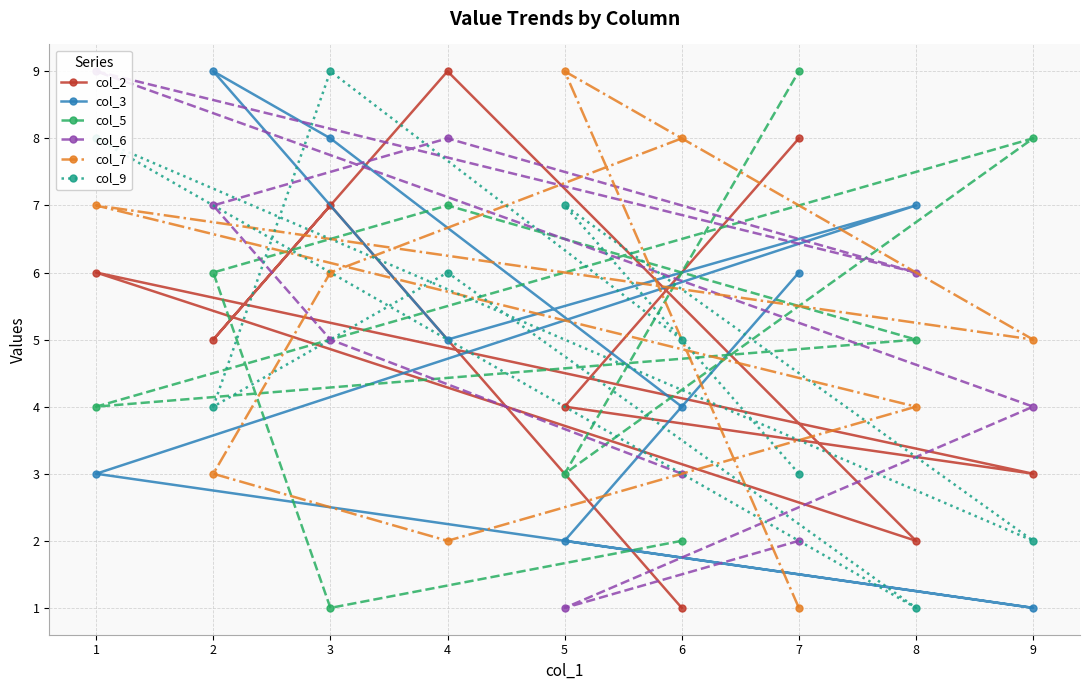

How many values in the col_3 series exceed 5?

4